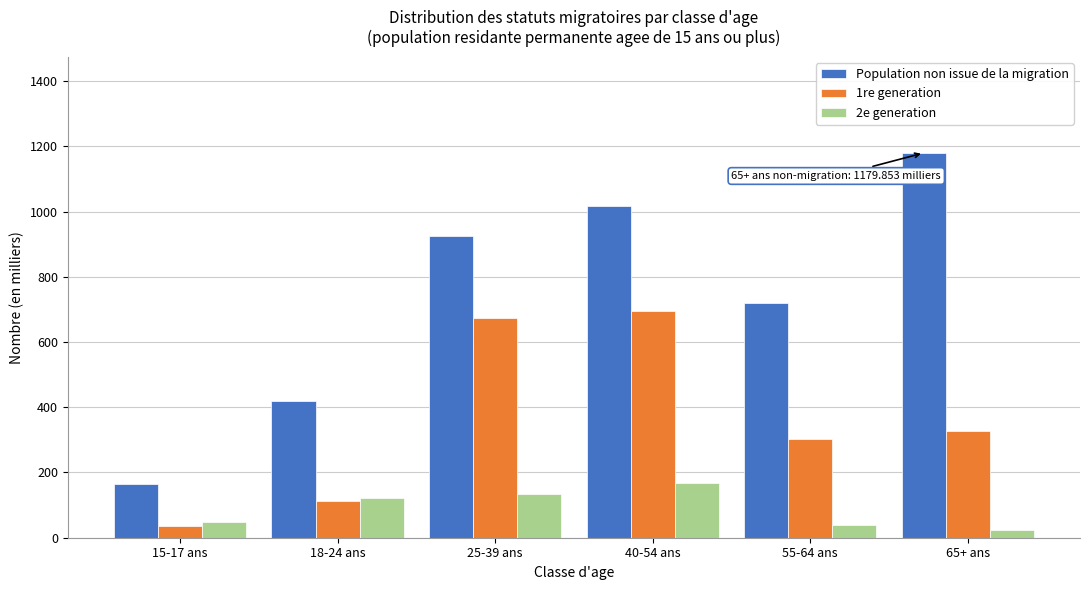

Reading right to left, what are all the values shown in this chart?

Population non issue de la migration: 1179.9	720.4	1017.3	926.7	420.3	164.8
1re generation: 328.7	302.6	693.9	674.9	113.6	35.4
2e generation: 24.0	39.5	168.1	133.4	122.8	48.7